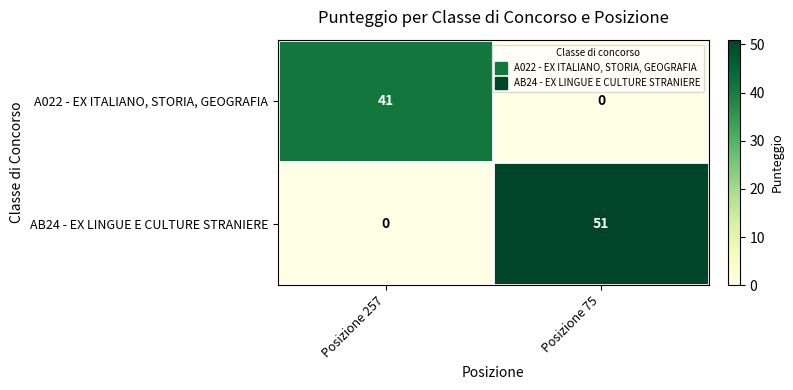

Reading left to right, what are all the values shown in this chart?

A022 - EX ITALIANO, STORIA, GEOGRAFIA: Posizione 257=41	Posizione 75=0
AB24 - EX LINGUE E CULTURE STRANIERE: Posizione 257=0	Posizione 75=51